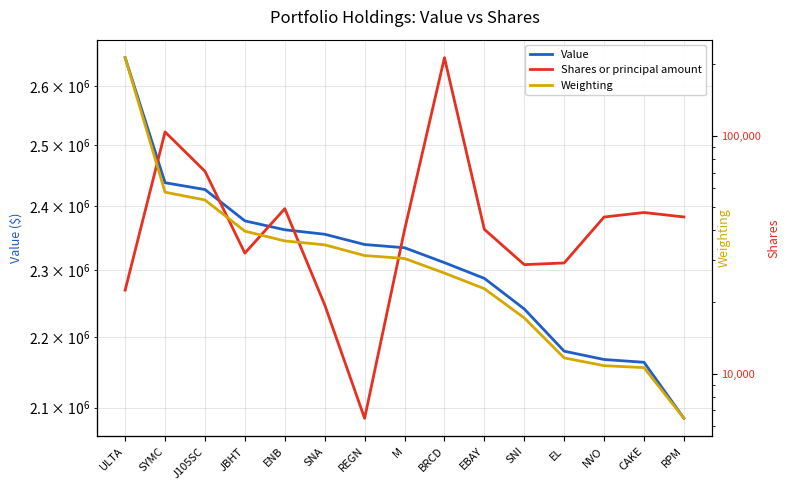

True or false: Shares or principal amount has a value of 47258.6 at EL.

False